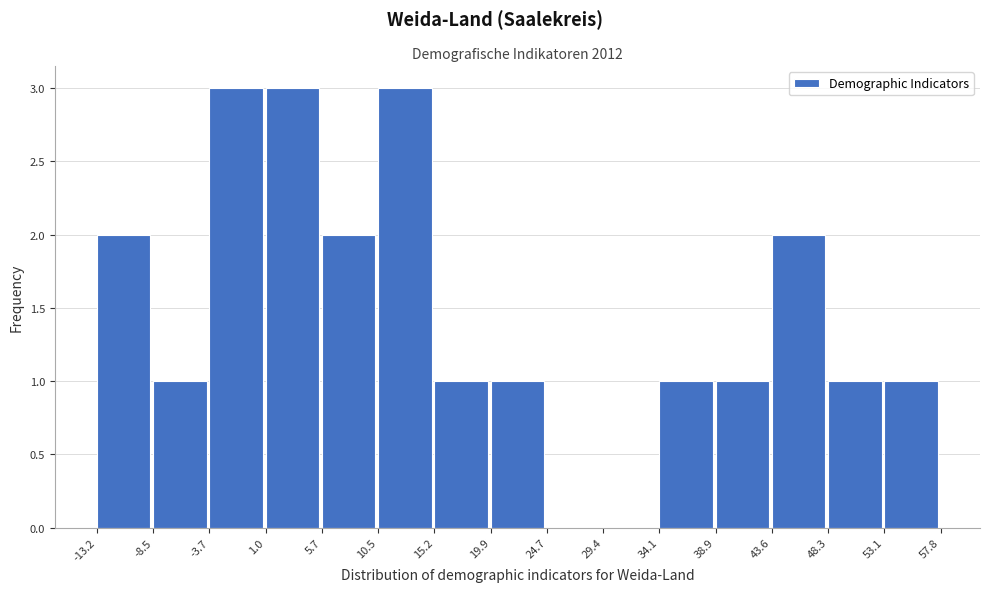

What is the height of the bar covering 19.9 to 24.7 on the x-axis? The values are not printed on the chart, so give them approximately, as read against the axis.

1